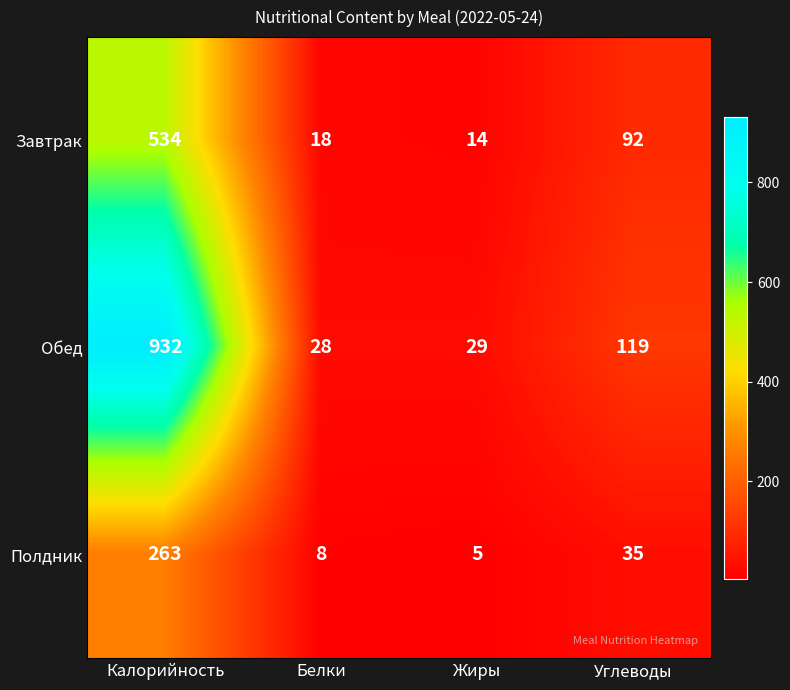

Is it true that Завтрак equals 534 at Калорийность?

True